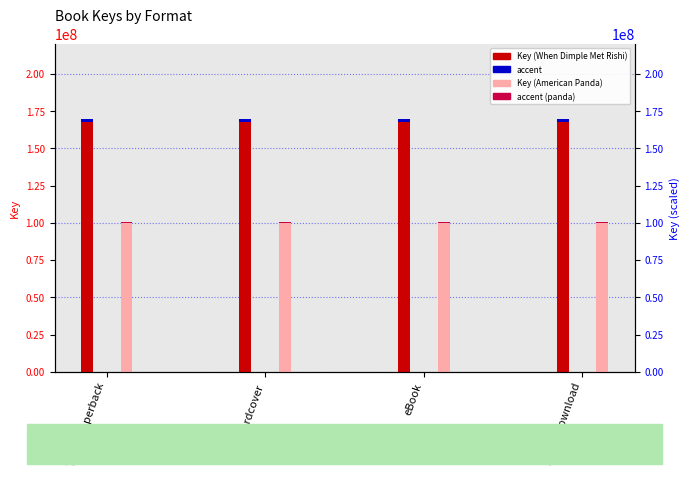

Between Hardcover and eBook, which is larger?

Hardcover